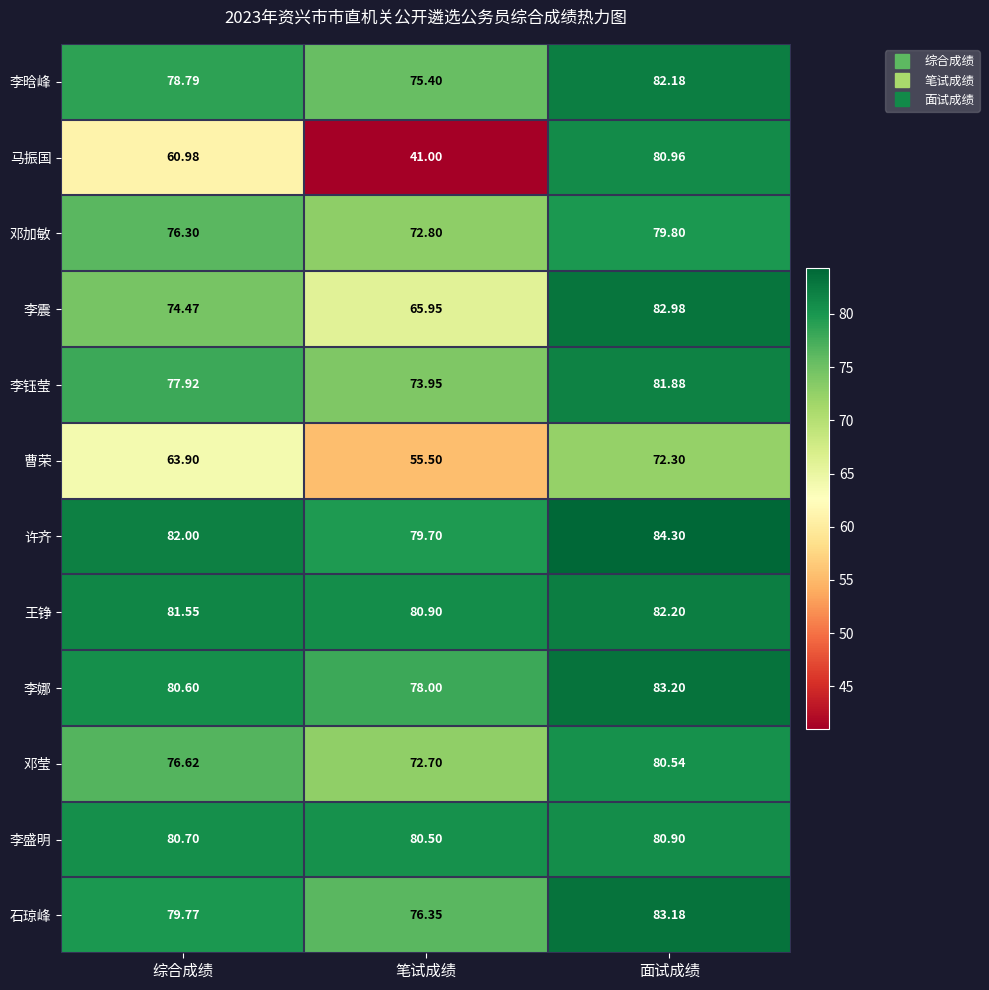

What is the total value across all series at 笔试成绩?

852.8